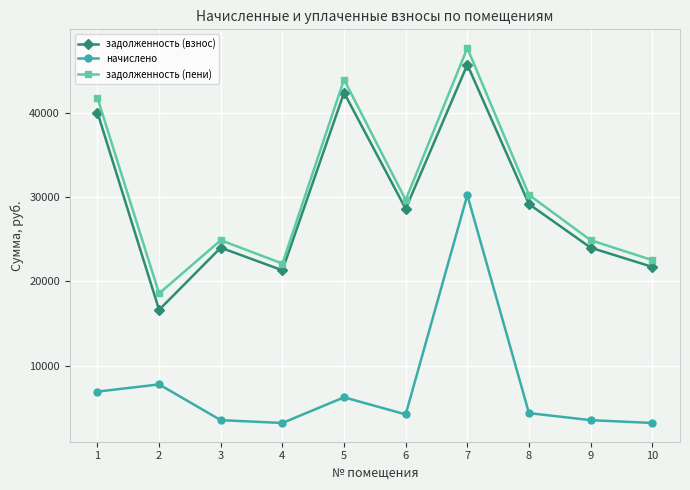

Which series changed the most between 1 and 6?

задолженность (пени)